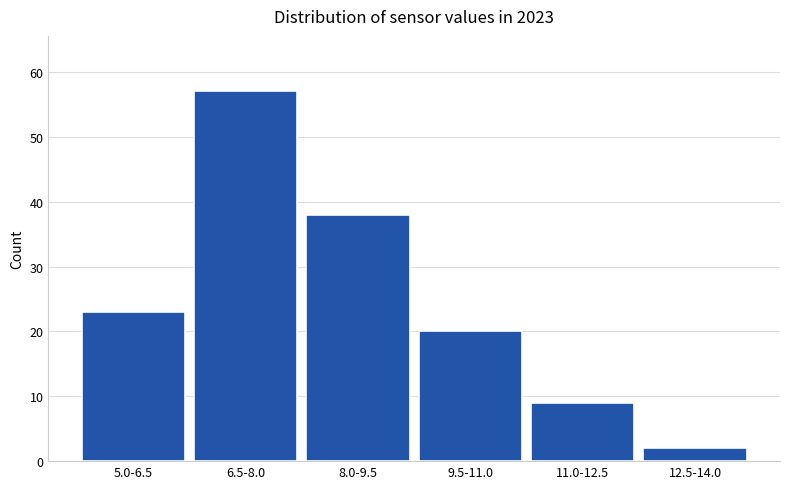

Reading left to right, what are all the values shown in this chart?

23	57	38	20	9	2